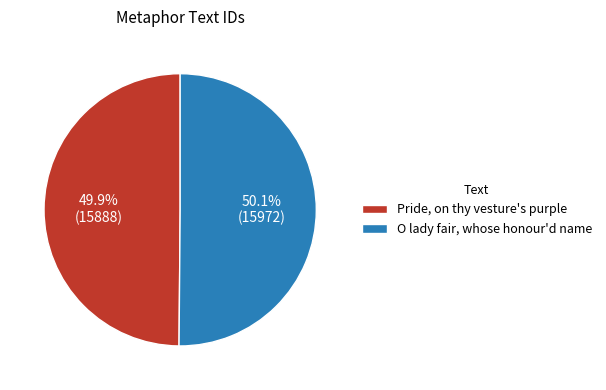

To the nearest percent, what portion does Pride, on thy vesture's purple represent?

50%